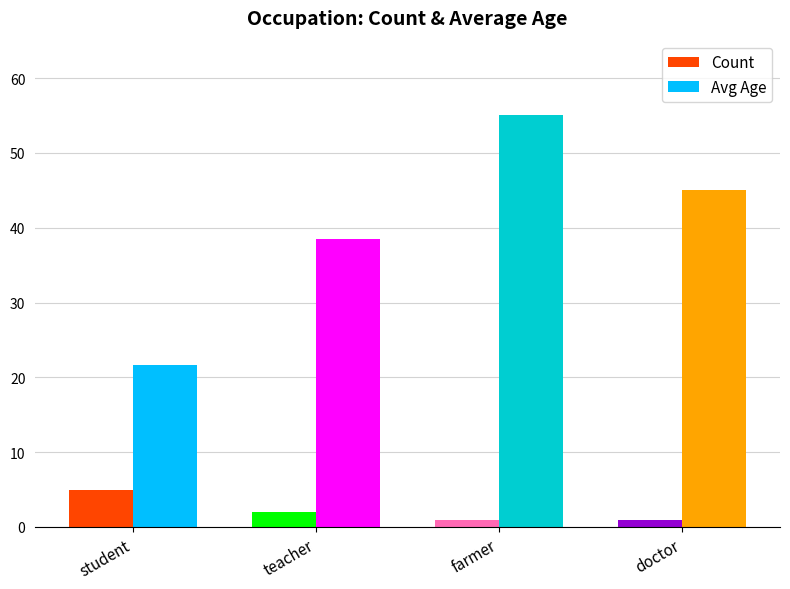

Which has a higher value, teacher or farmer?

teacher